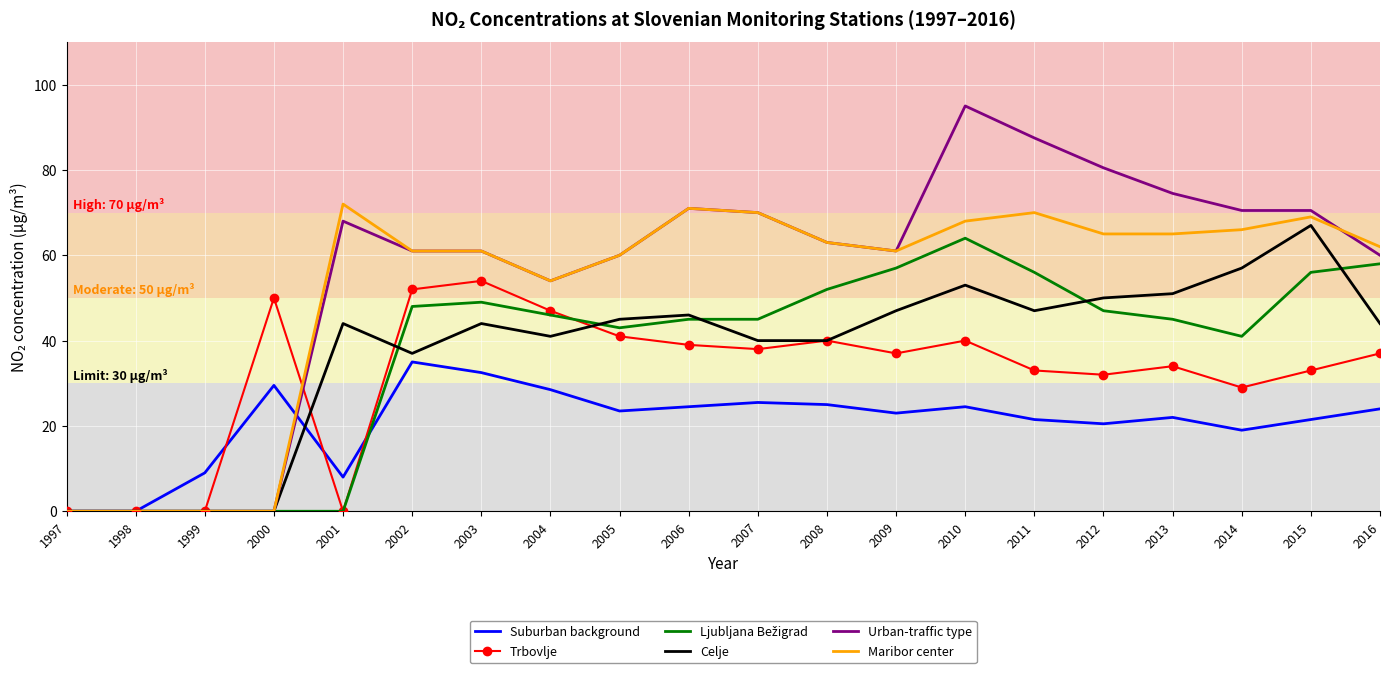

At which category does Suburban background reach its first local peak?

2000